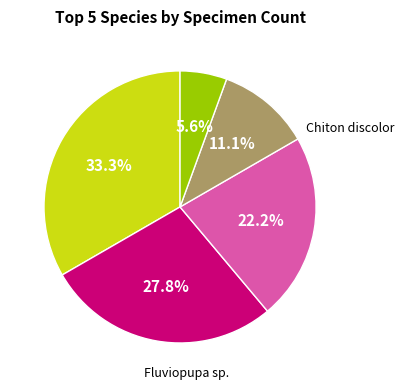

Does any single category account for the majority?

No